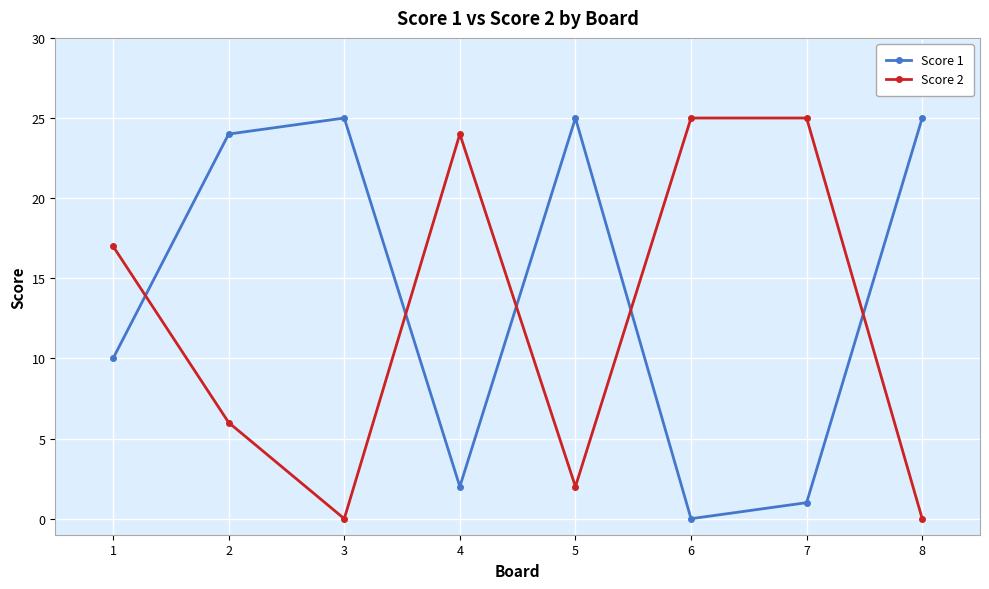

What is the greatest value displayed?

25